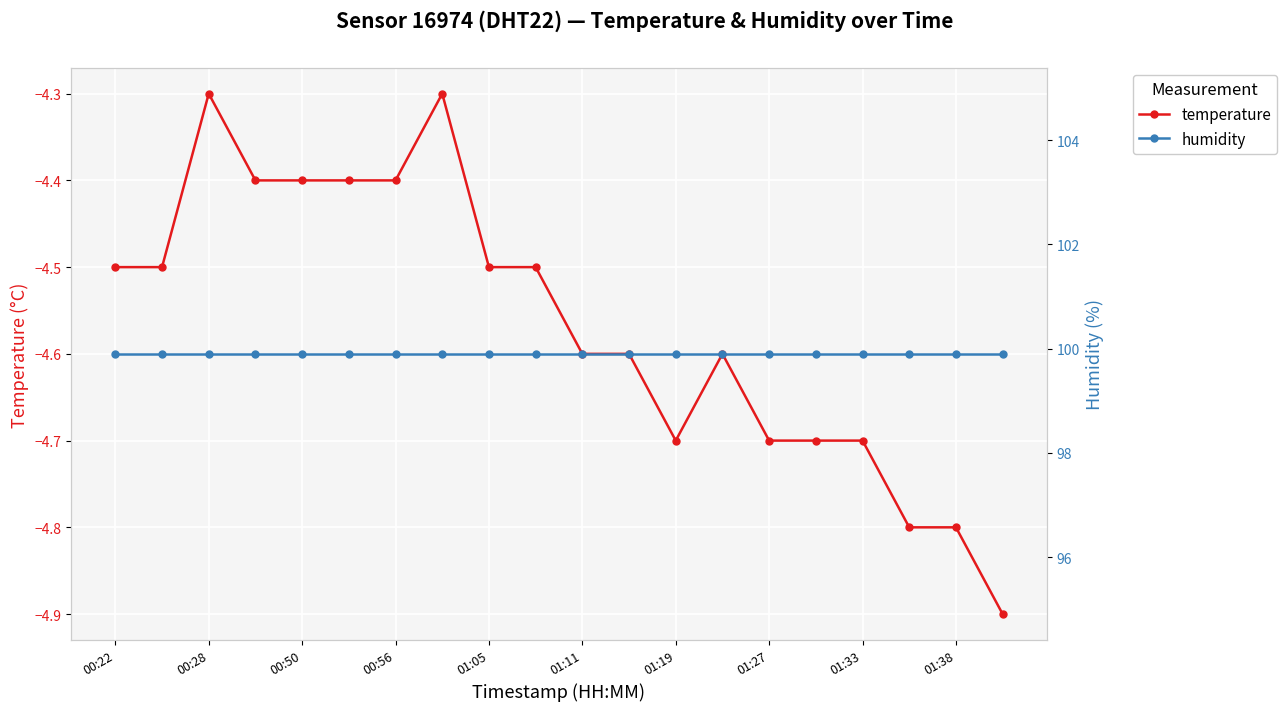

True or false: temperature has more than 0 points higher than both neighbors.

True